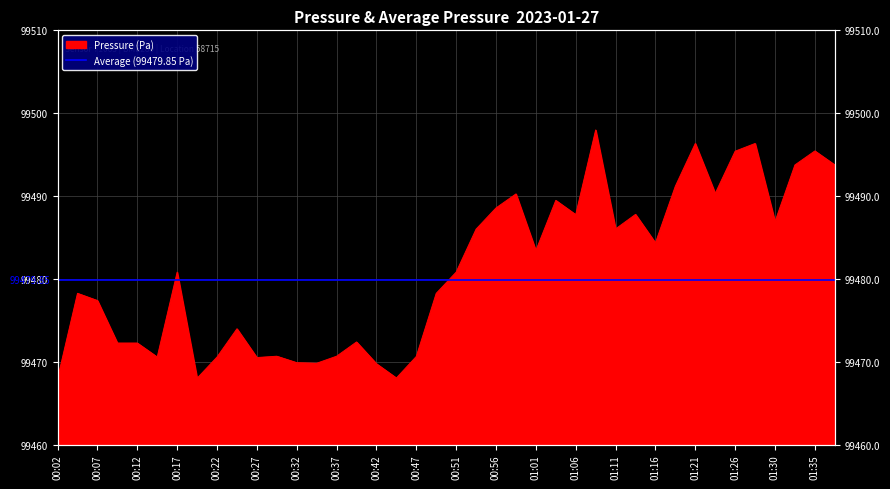

How many lines are shown in the chart?

1